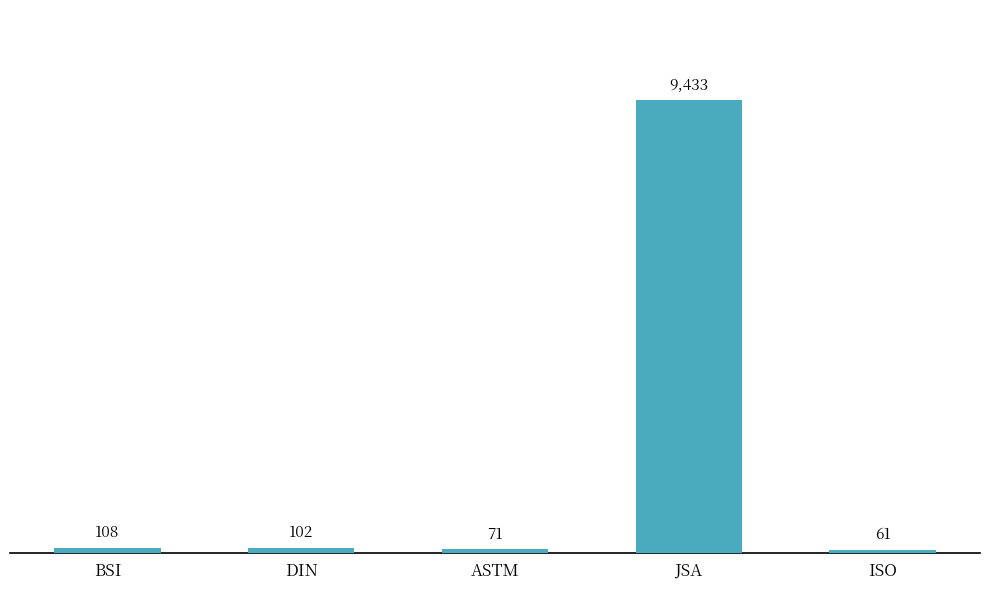

What is the change in value from ASTM to ISO?

-9.6